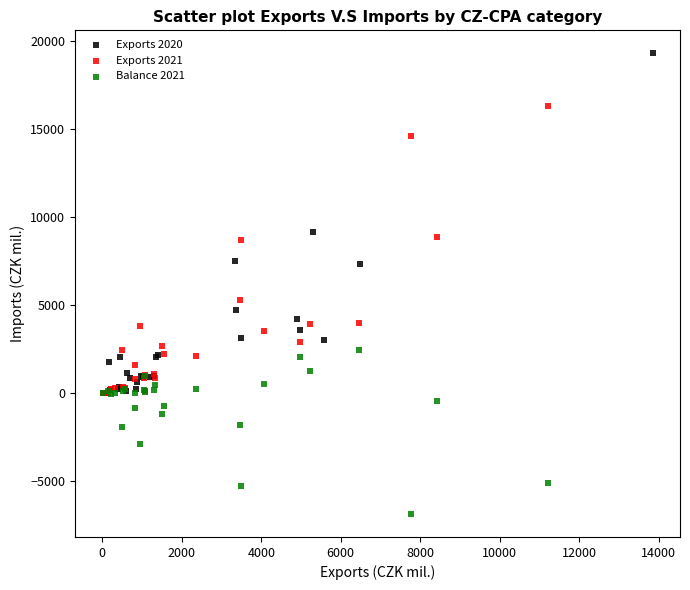

Which series reaches the maximum Y coordinate?

Exports 2020